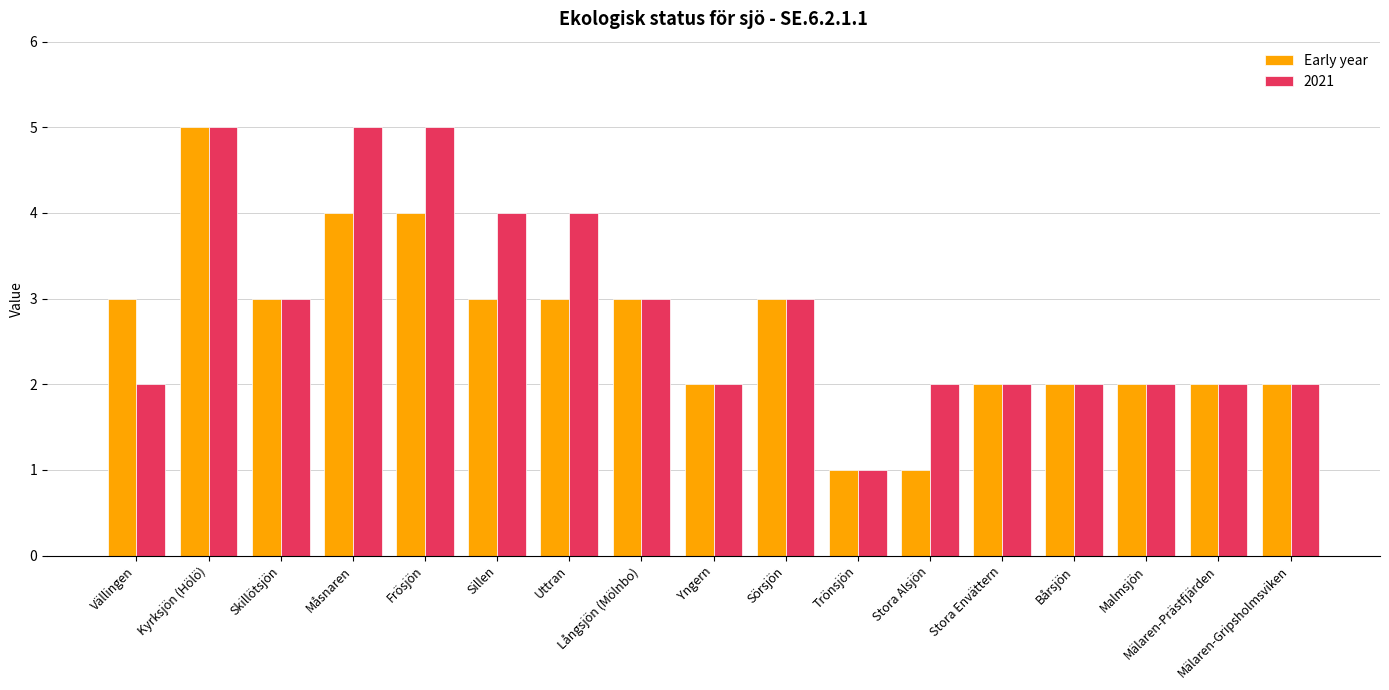

What is the maximum value shown in the chart?

5